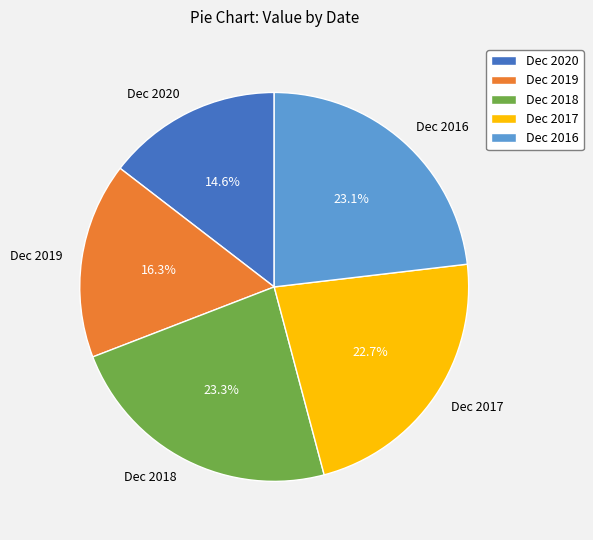

What is the smallest slice in the pie chart?

Dec 2020